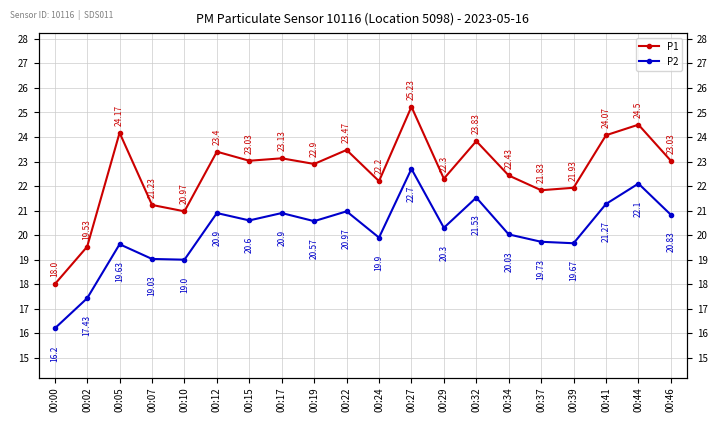

List the series in order of their peak value, lowest first.

P2, P1